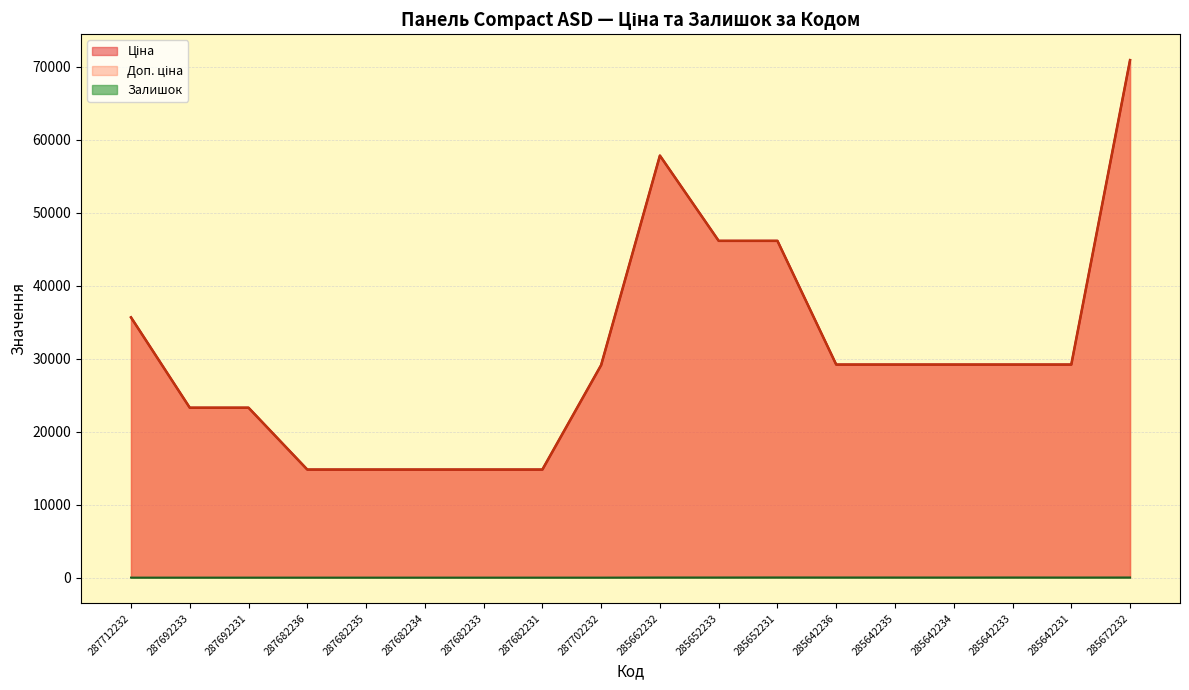

Count the number of data series in this chart.

3